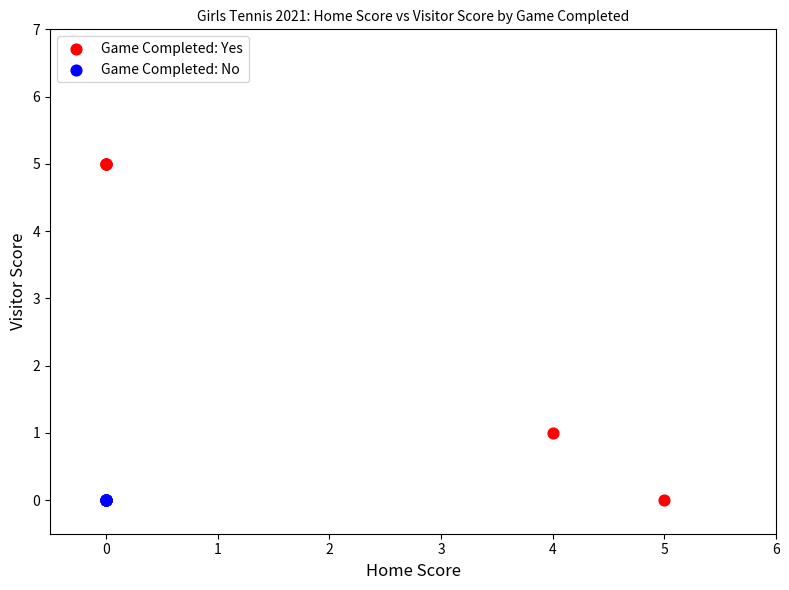

Which series reaches the maximum Y coordinate?

Game Completed: Yes